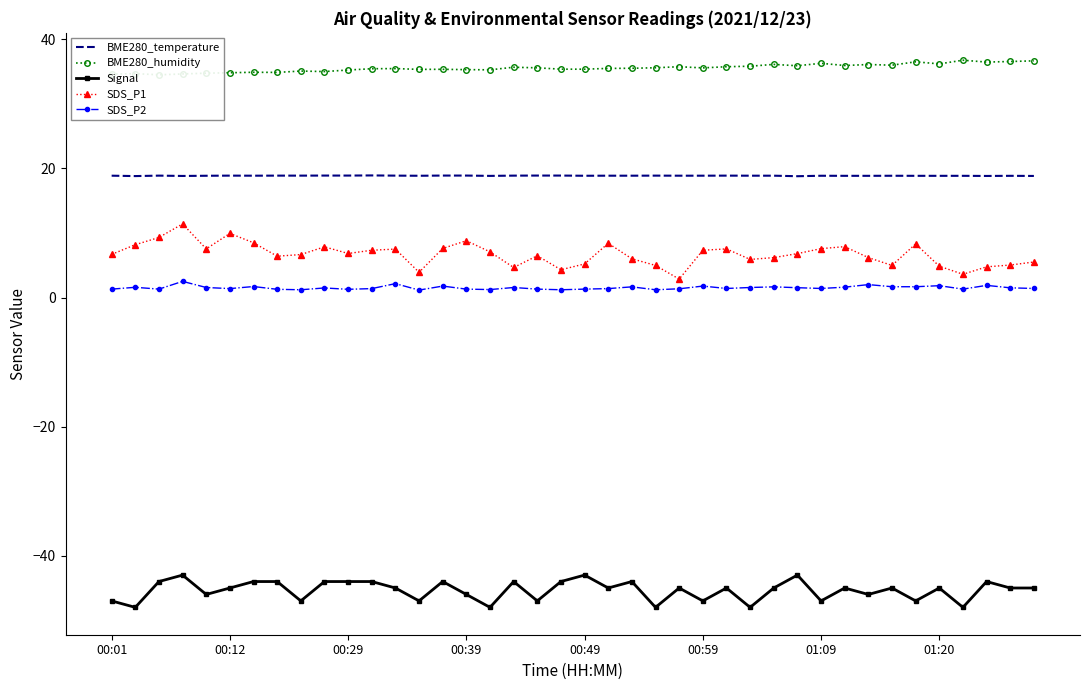

What is the maximum value for SDS_P1?

11.4